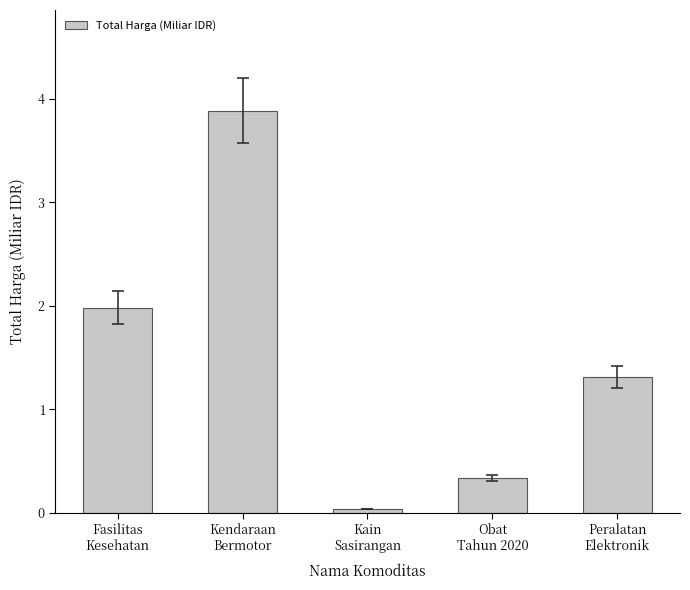

What is the maximum value shown in the chart?

3.9